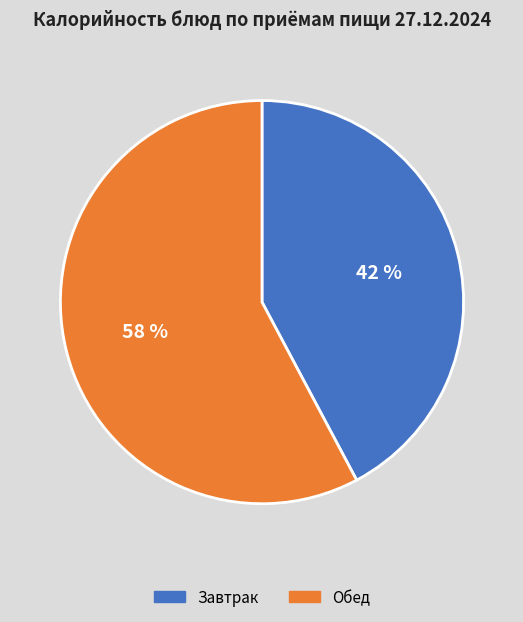

Is there a majority slice in this chart?

Yes